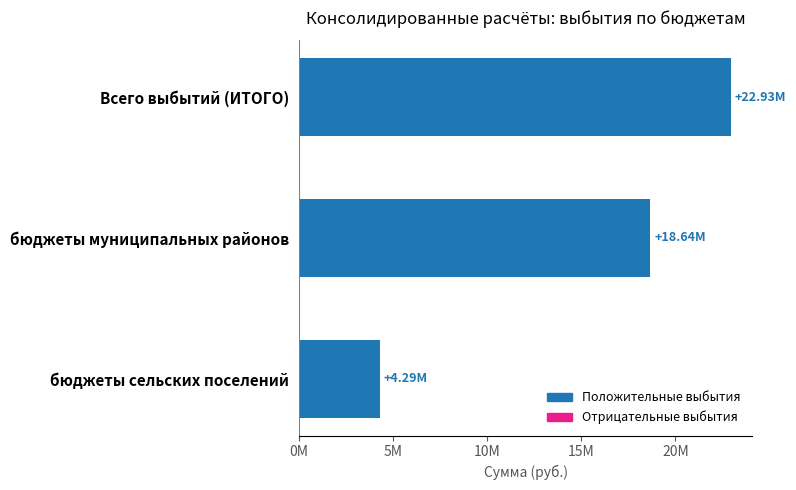

What is the greatest value displayed?

22927184.9